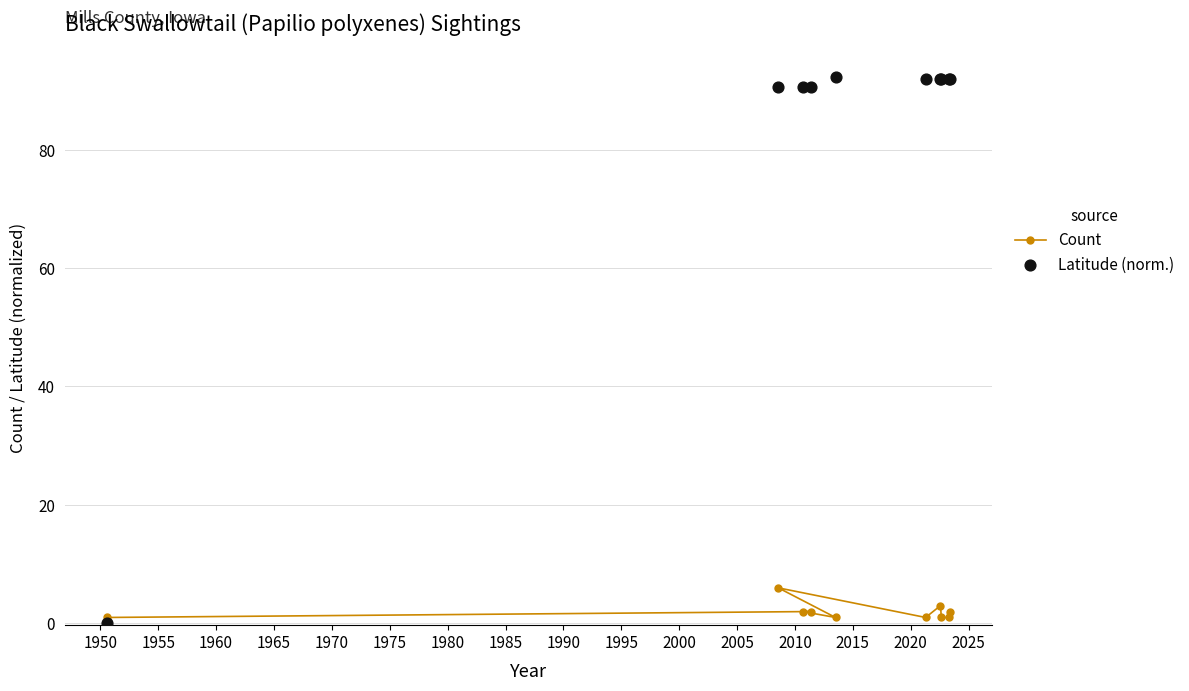

What is the highest value of the Count series?

6